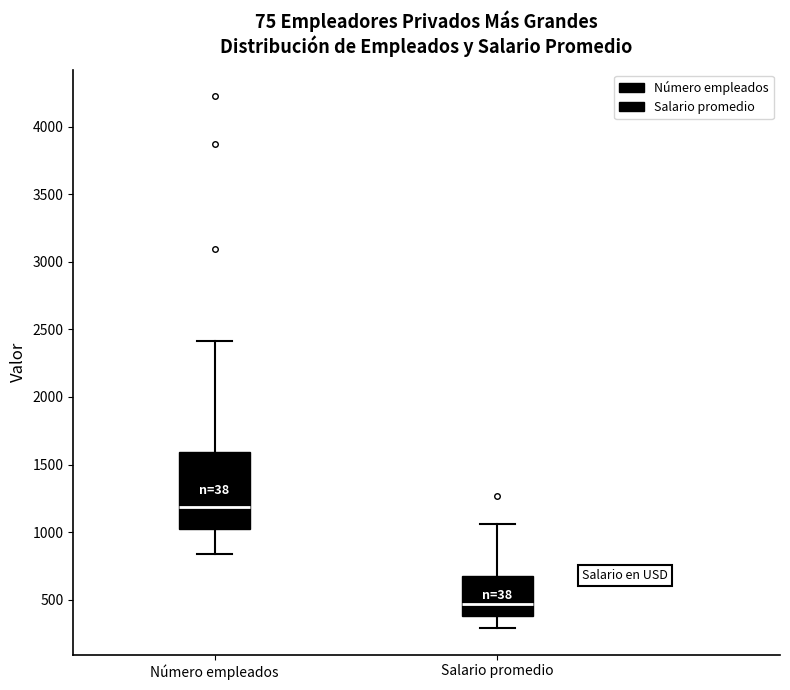

Which box's median line is the highest?

Número empleados